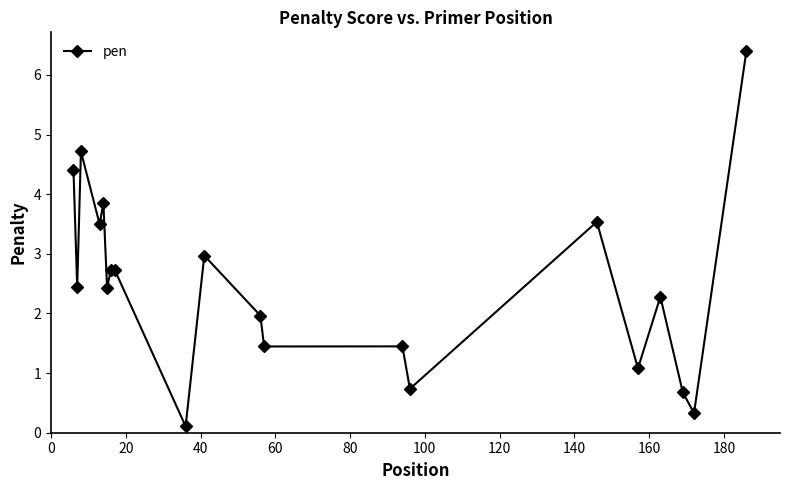

What is the sum of all values?

49.8